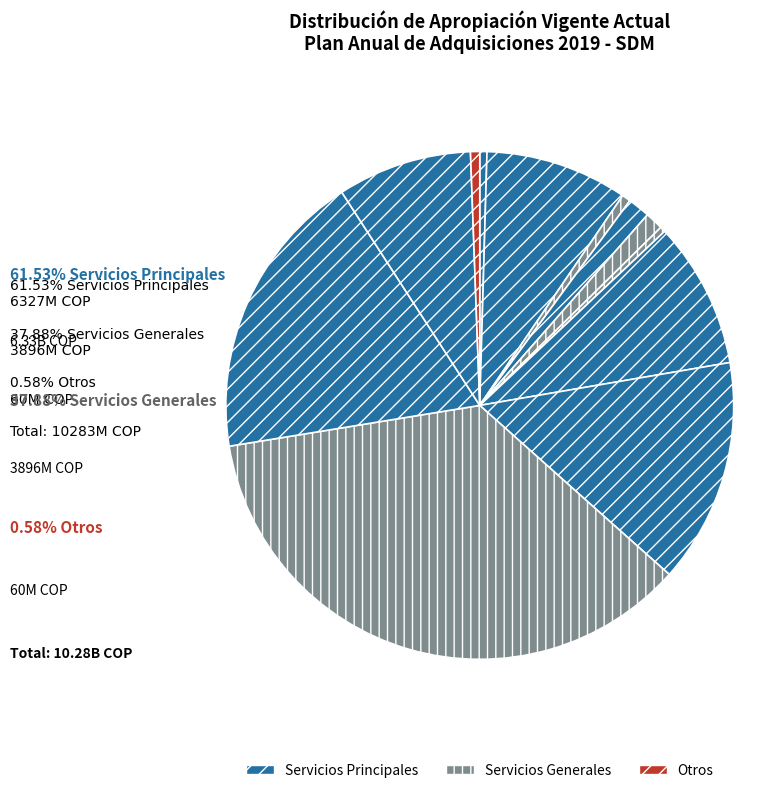

Is there any slice that represents more than half of the pie?

No